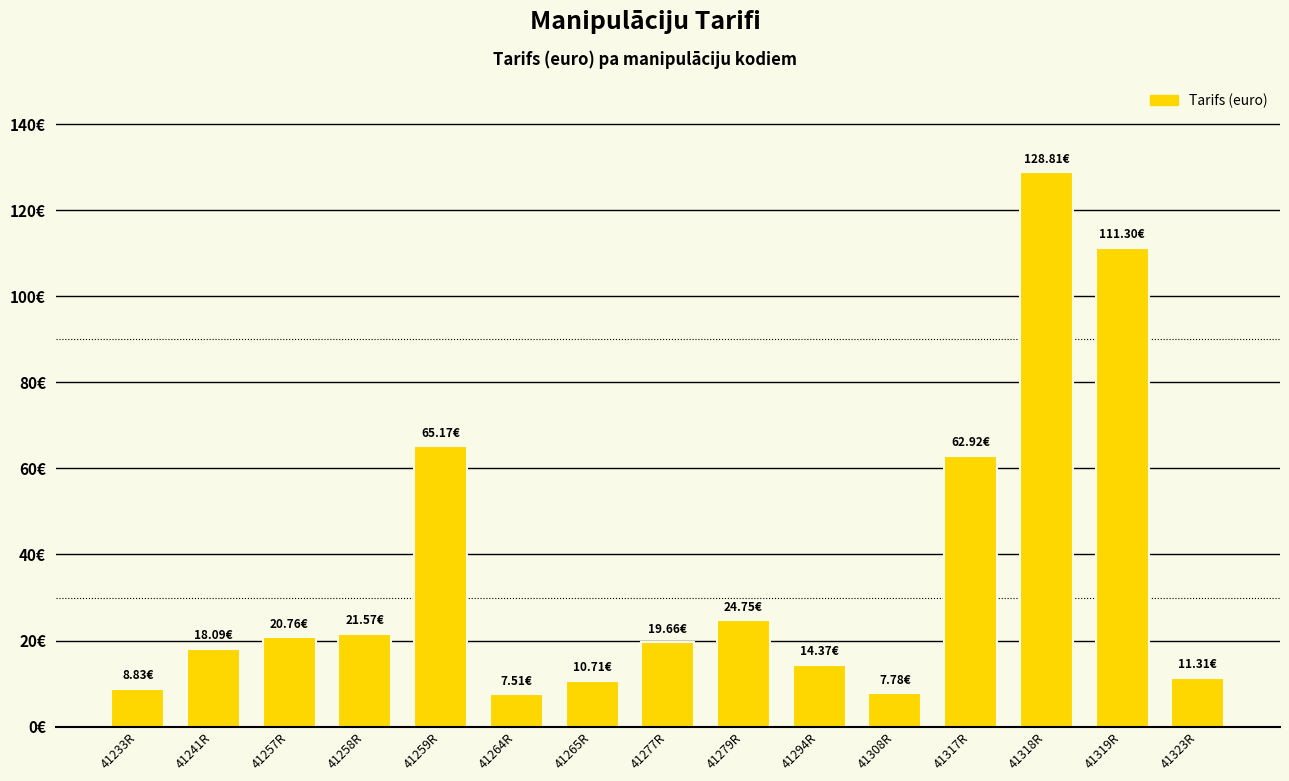

Reading left to right, what are all the values shown in this chart?

41233R=8.8	41241R=18.1	41257R=20.8	41258R=21.6	41259R=65.2	41264R=7.5	41265R=10.7	41277R=19.7	41279R=24.8	41294R=14.4	41308R=7.8	41317R=62.9	41318R=128.8	41319R=111.3	41323R=11.3